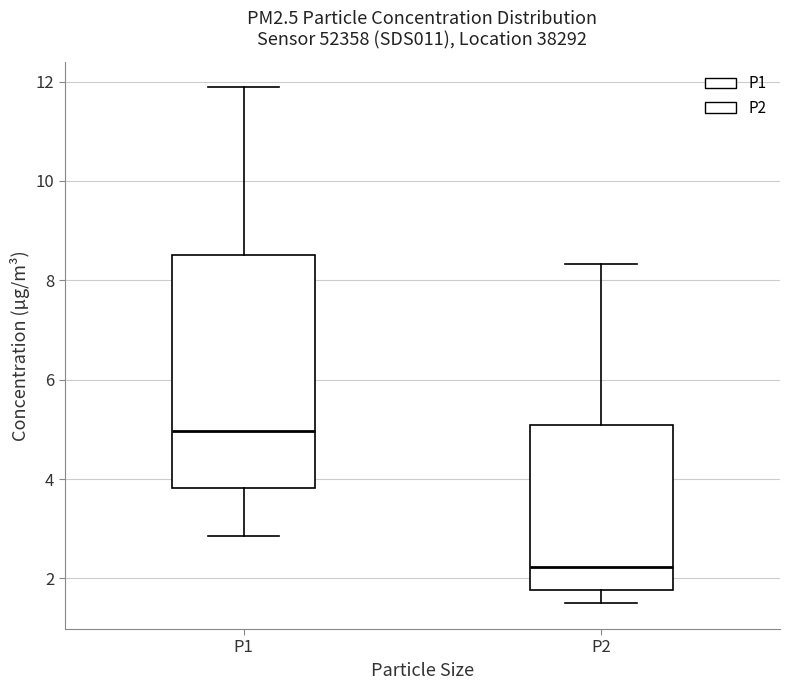

Comparing the boxes themselves (not the whiskers), which one is the tallest?

P1